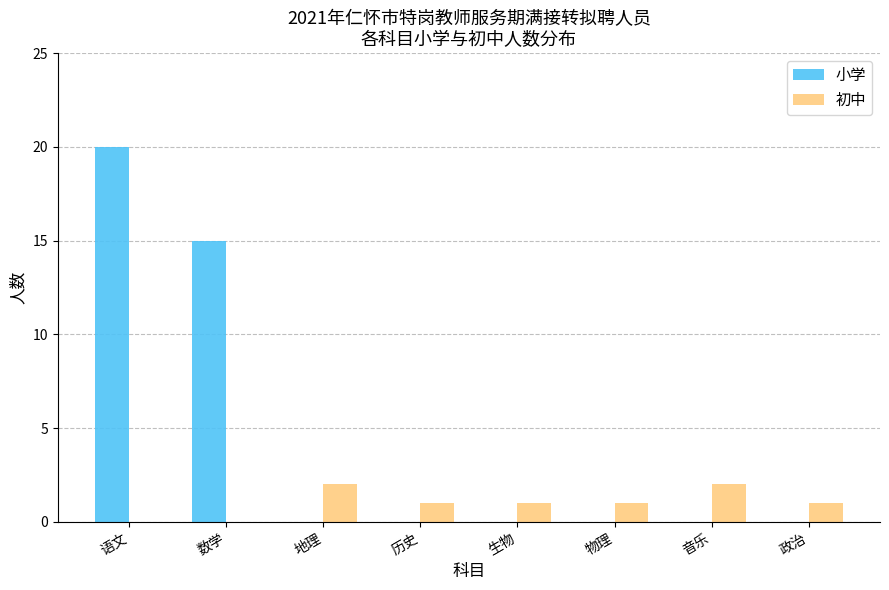

Reading right to left, list all the values displayed in this chart.

小学: 政治=0	音乐=0	物理=0	生物=0	历史=0	地理=0	数学=15	语文=20
初中: 政治=1	音乐=2	物理=1	生物=1	历史=1	地理=2	数学=0	语文=0